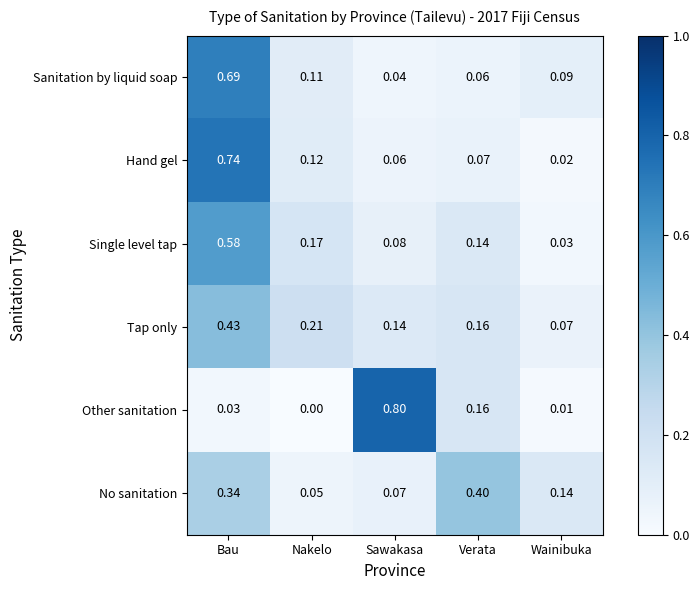

Rank the series at Sawakasa from highest to lowest value.

Other sanitation, Tap only, Single level tap, No sanitation, Hand gel, Sanitation by liquid soap